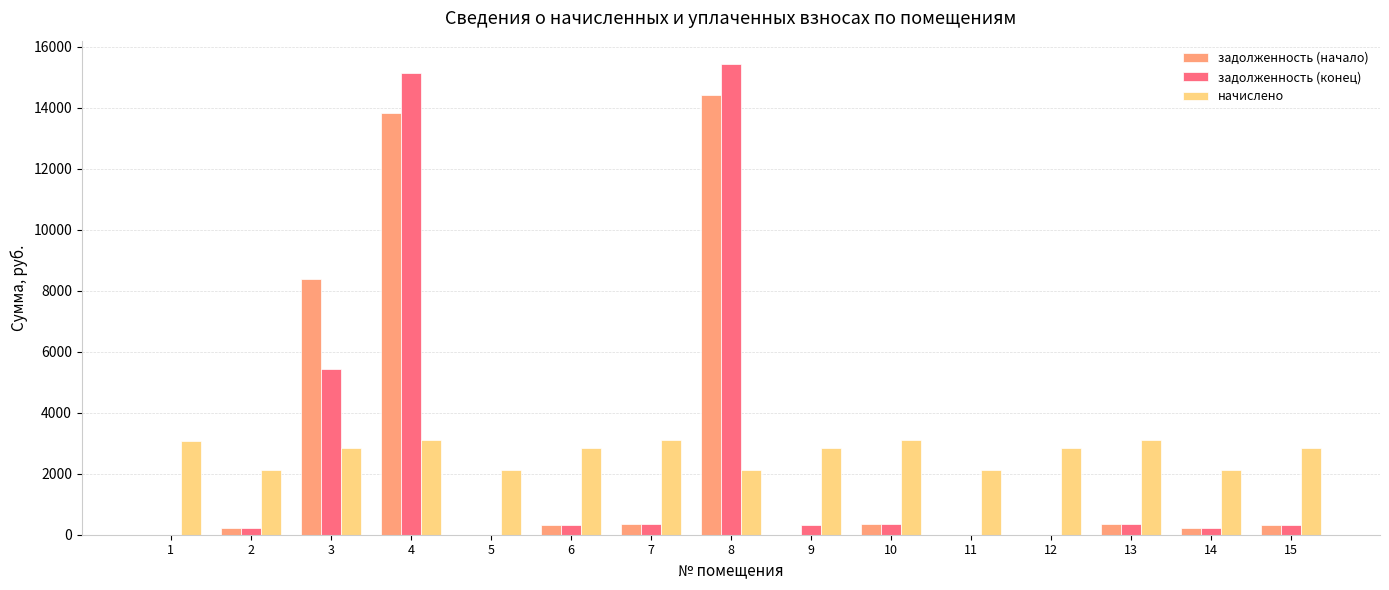

What are all the series names shown in the legend?

задолженность (начало), задолженность (конец), начислено